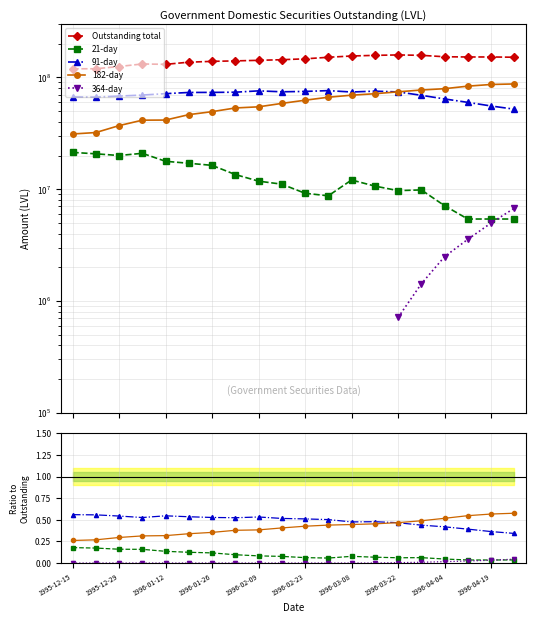

How many lines are shown in the chart?

5